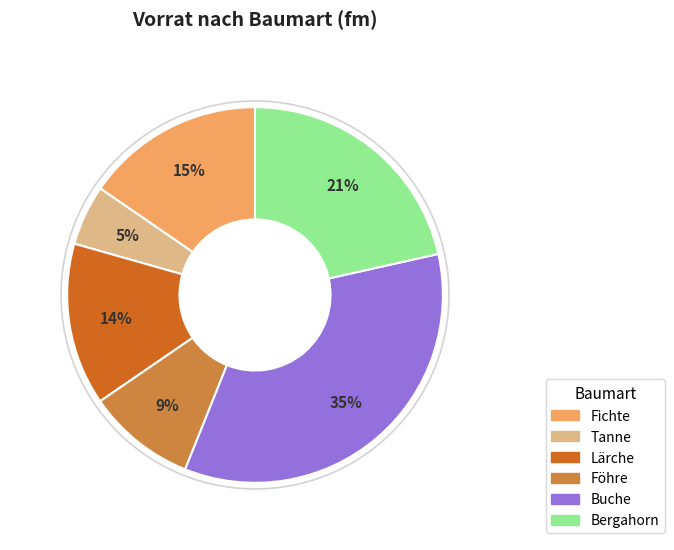

What is the ratio of the value at Tanne to the value at Föhre?

0.6